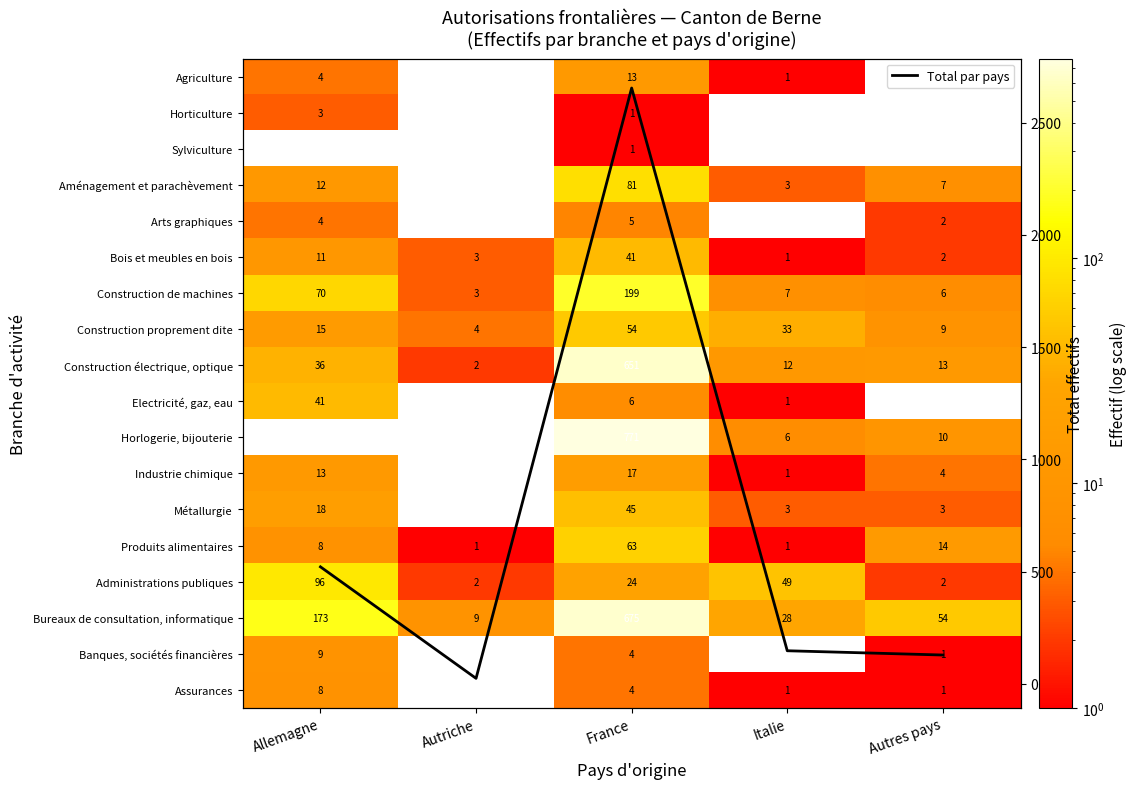

What is the highest value of the Métallurgie series?

45